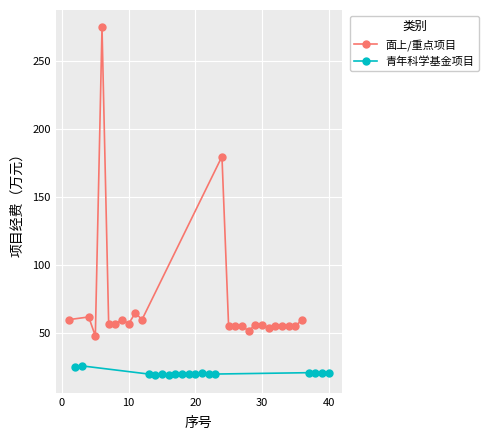

The value of 面上/重点项目 at 10 is 57. True or false?

True